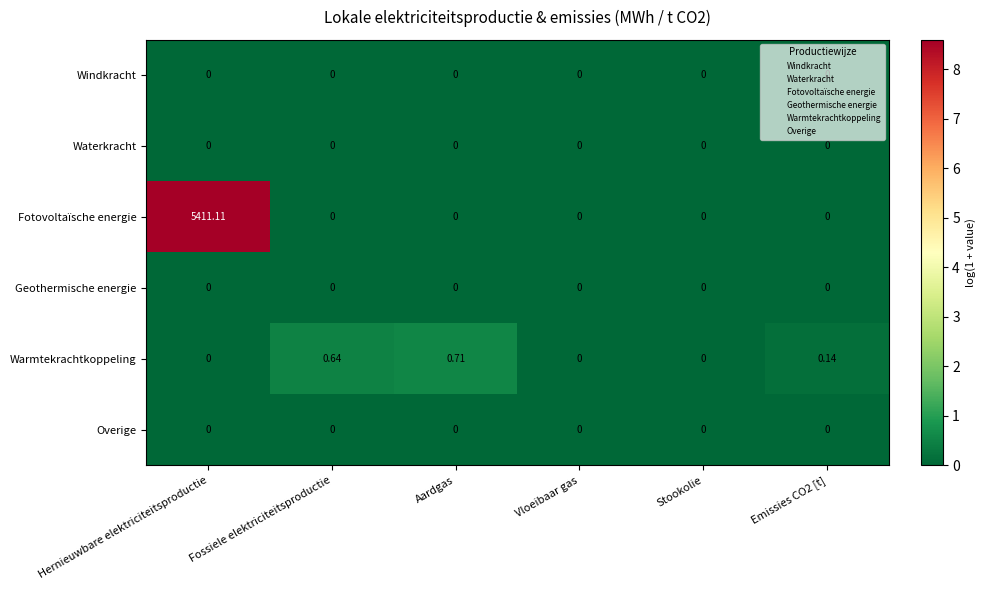

Which series has the largest total across all categories?

Fotovoltaïsche energie